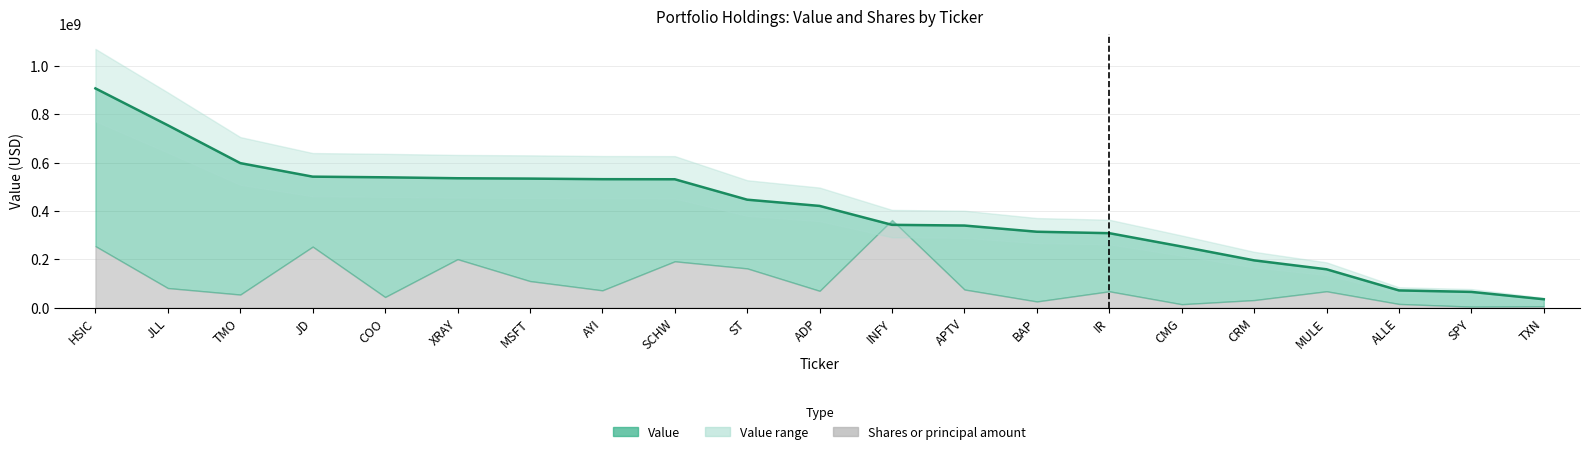

Reading left to right, list all the values displayed in this chart.

HSIC=906569000	JLL=754190000	TMO=597803000	JD=541859000	COO=539125000	XRAY=535280000	MSFT=533811000	AYI=531417000	SCHW=531106000	ST=446657000	ADP=420932000	INFY=342721000	APTV=339802000	BAP=314205000	IR=308260000	CMG=253077000	CRM=195913000	MULE=158980000	ALLE=71705000	SPY=65551000	TXN=35160000